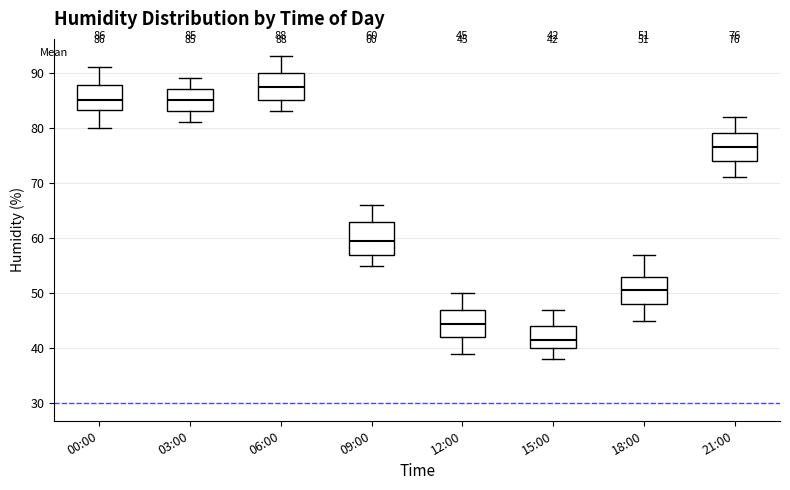

Which box is the tallest, from its lower edge to its upper edge?

09:00